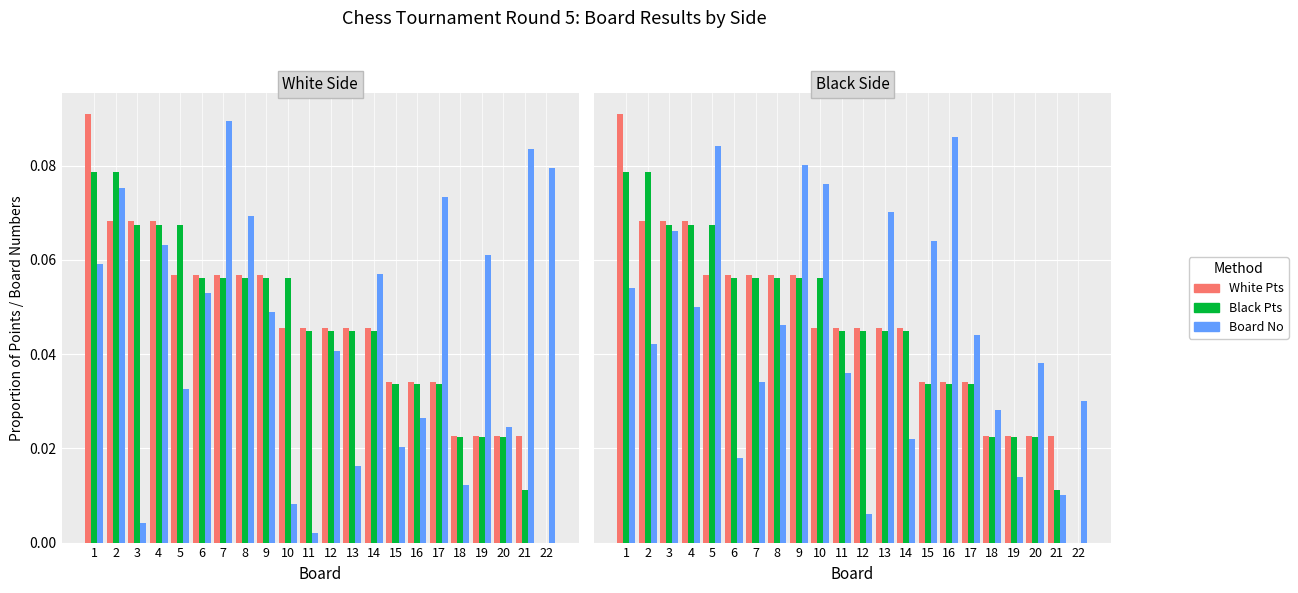

Reading left to right, what are all the values shown in this chart?

White Pts: 0.1	0.1	0.1	0.1	0.1	0.1	0.1	0.1	0.1	0.0	0.0	0.0	0.0	0.0	0.0	0.0	0.0	0.0	0.0	0.0	0.0	0.0
Black Pts: 0.1	0.1	0.1	0.1	0.1	0.1	0.1	0.1	0.1	0.1	0.0	0.0	0.0	0.0	0.0	0.0	0.0	0.0	0.0	0.0	0.0	0.0
Board No: 0.1	0.0	0.1	0.1	0.1	0.0	0.0	0.0	0.1	0.1	0.0	0.0	0.1	0.0	0.1	0.1	0.0	0.0	0.0	0.0	0.0	0.0